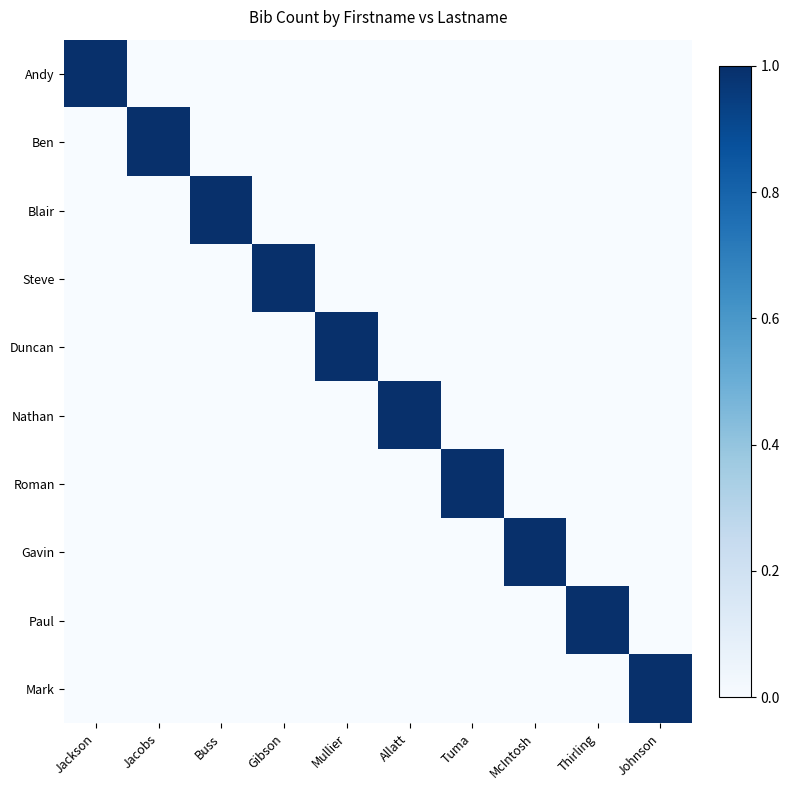

How many data points in Paul are above 0?

1